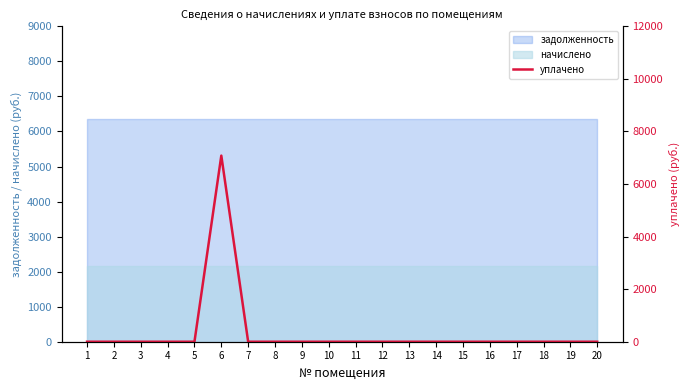

What is the maximum value shown in the chart?

7080.7